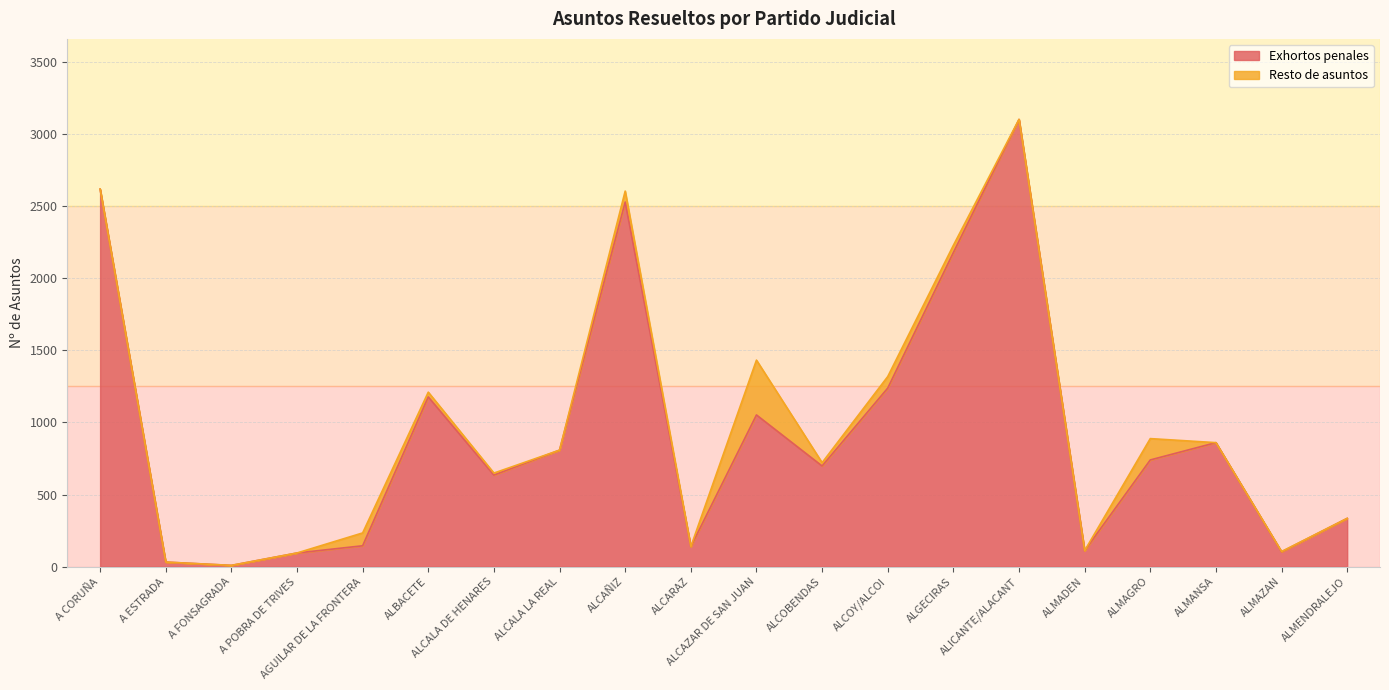

At which label is the value closest to 1555?

ALCOY/ALCOI